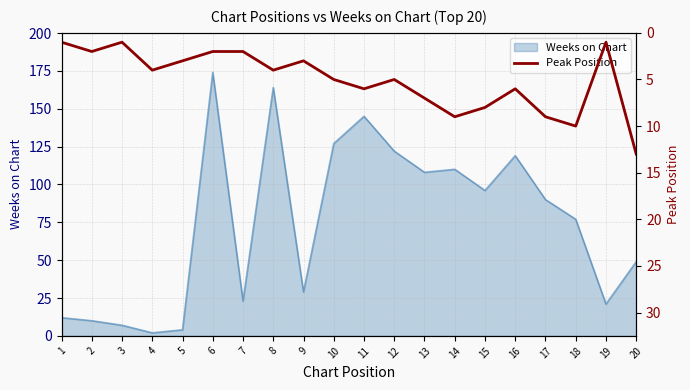

True or false: Weeks on Chart has a value of 26 at 16.

False